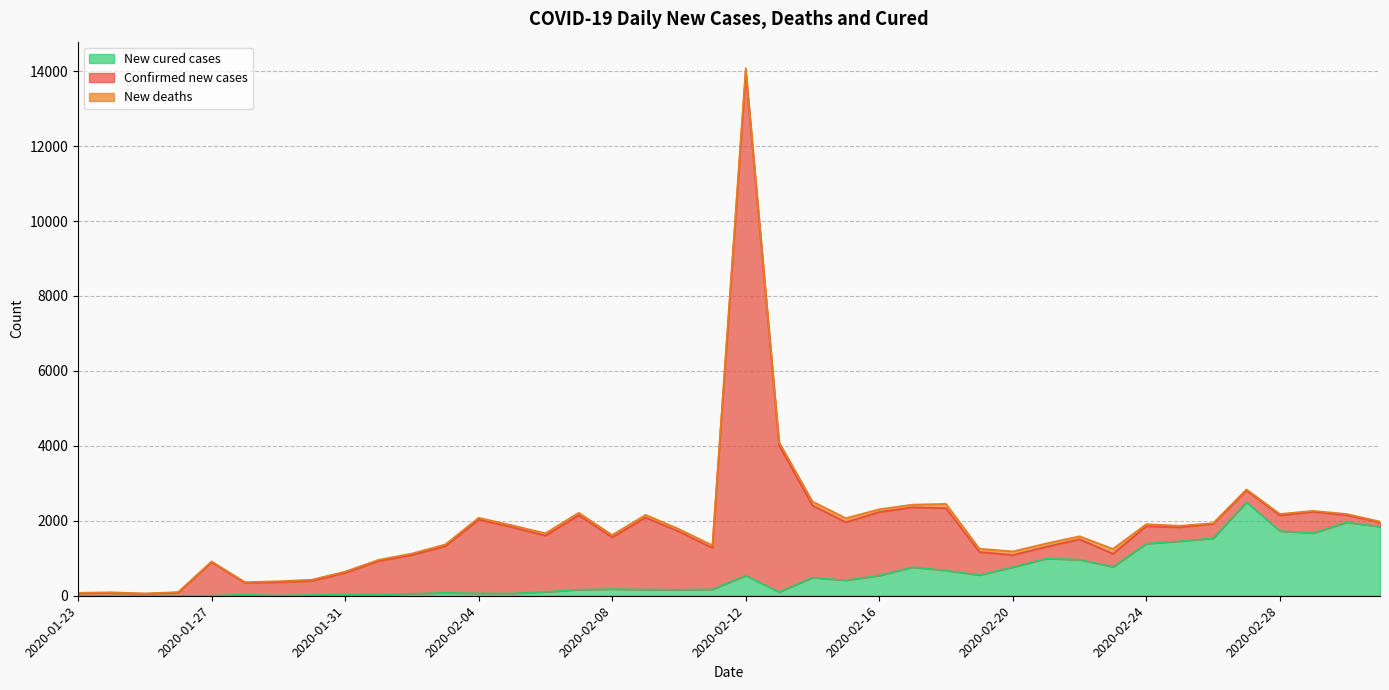

What is the difference between the highest and lowest values at 2020-02-07?

1918